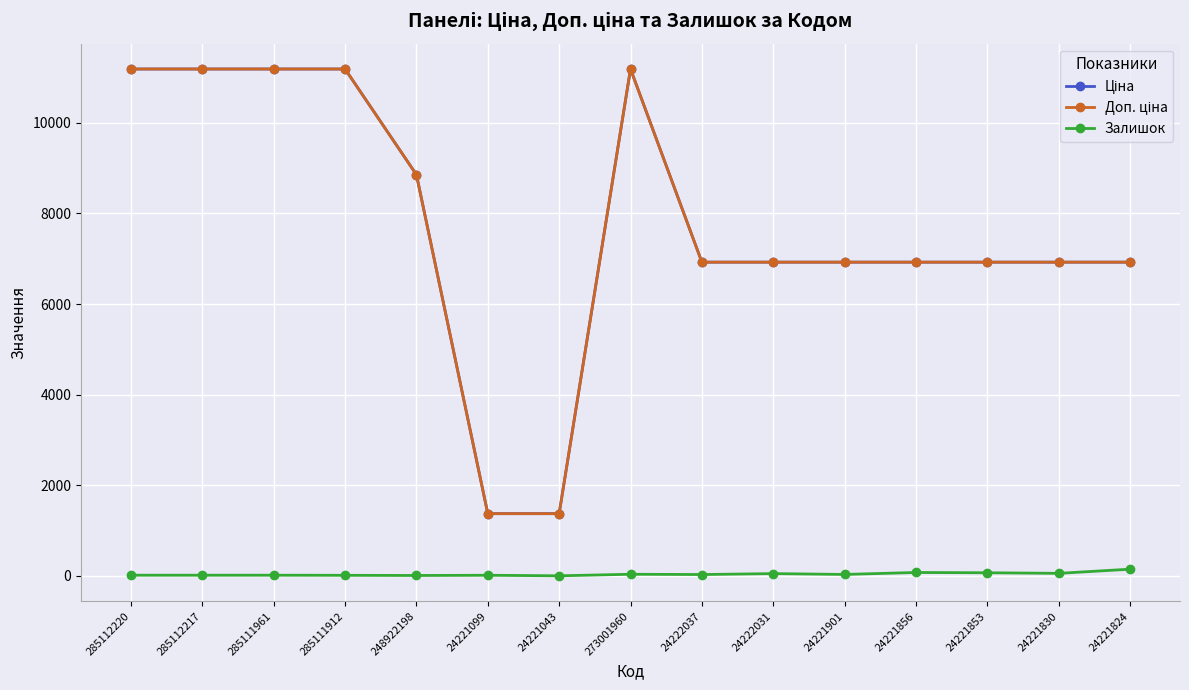

What is the maximum value shown in the chart?

11188.2